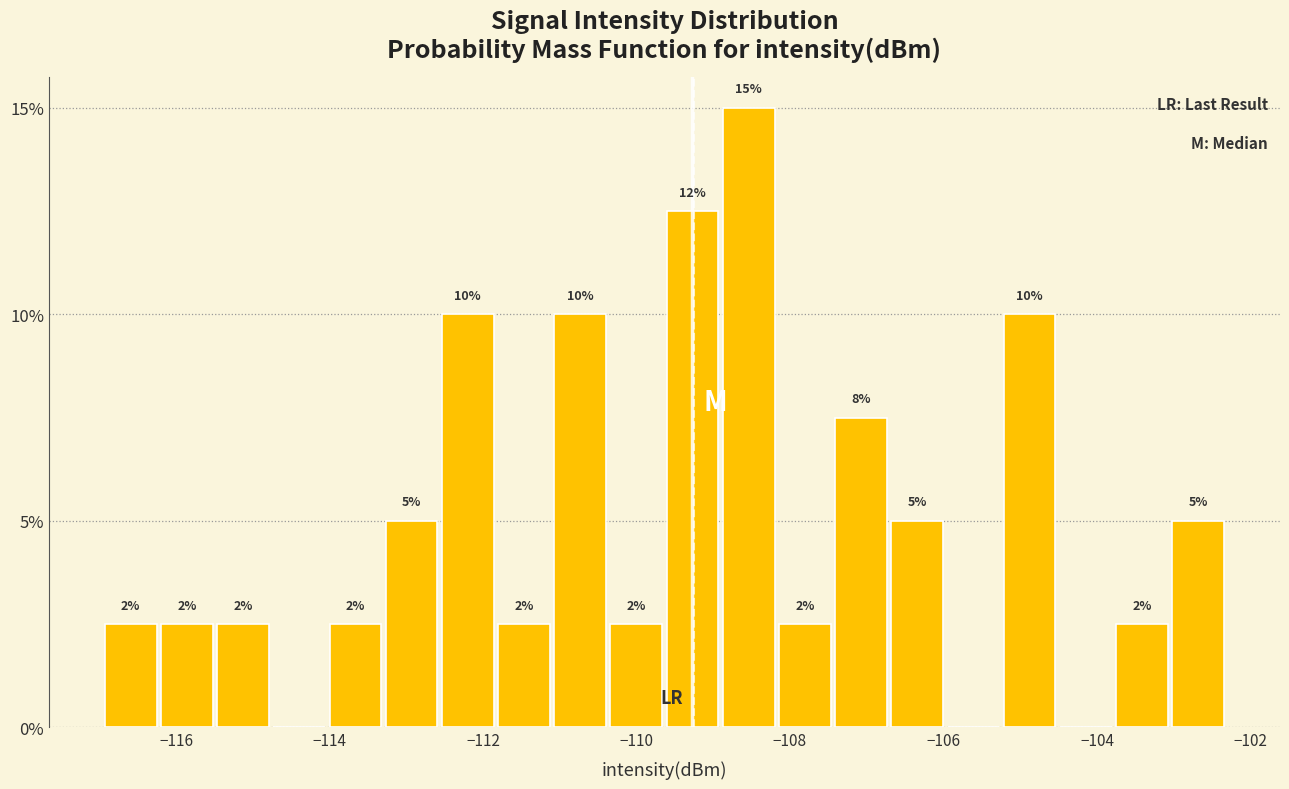

Around what value on the x-axis is the tallest bar? Give the approximate position of its centre, as read against the axis.

-108.6